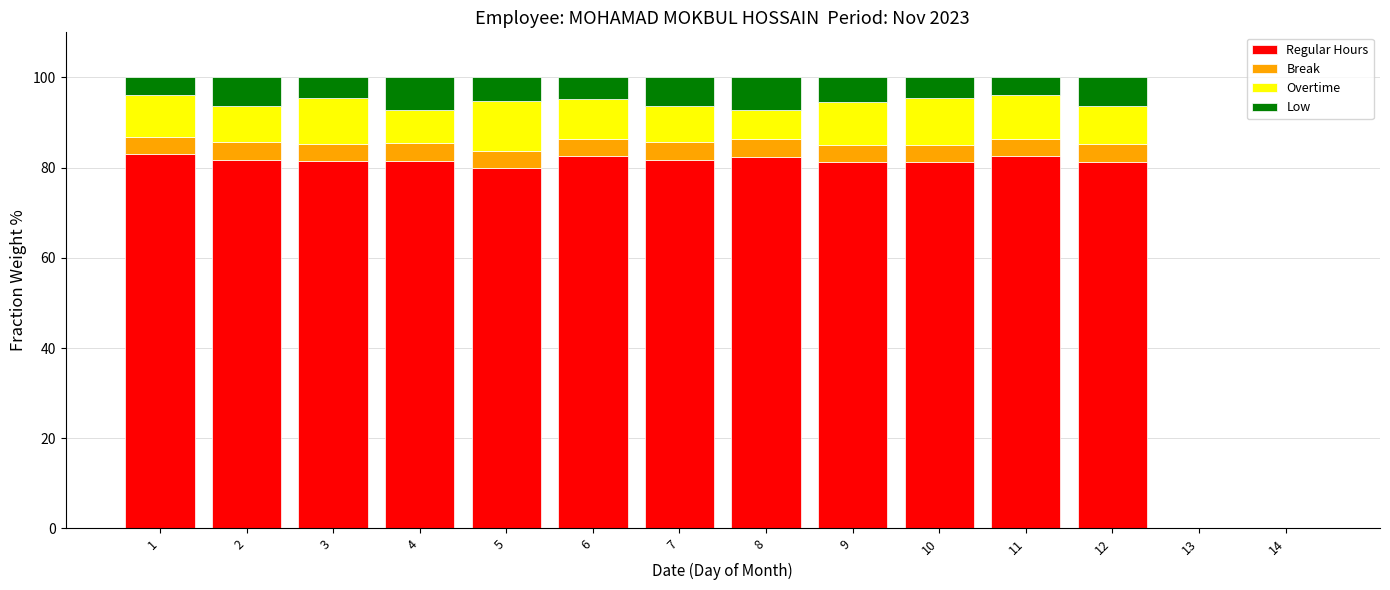

True or false: Regular Hours has a value of 81.6 at 4.

True